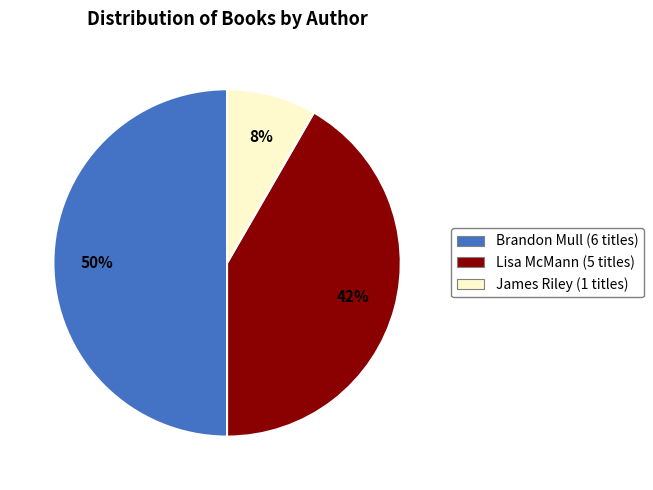

What is the smallest slice in the pie chart?

James Riley (1 titles)